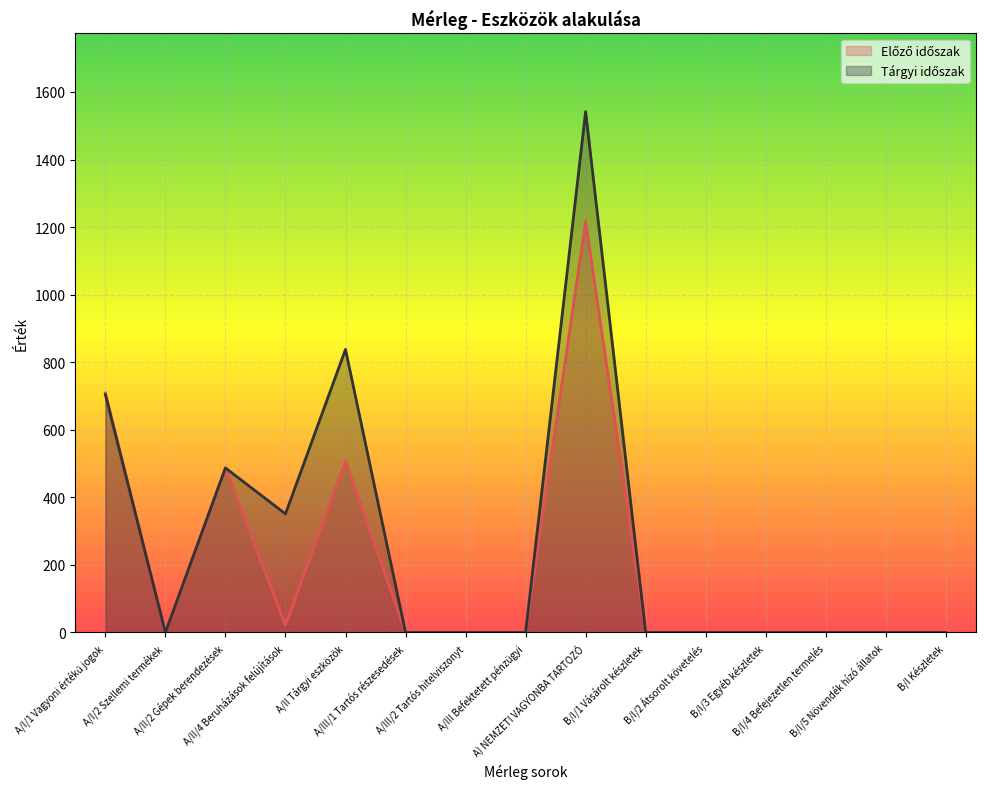

What is the difference between the highest and lowest values at A/I/1 Vagyoni értékű jogok?

5